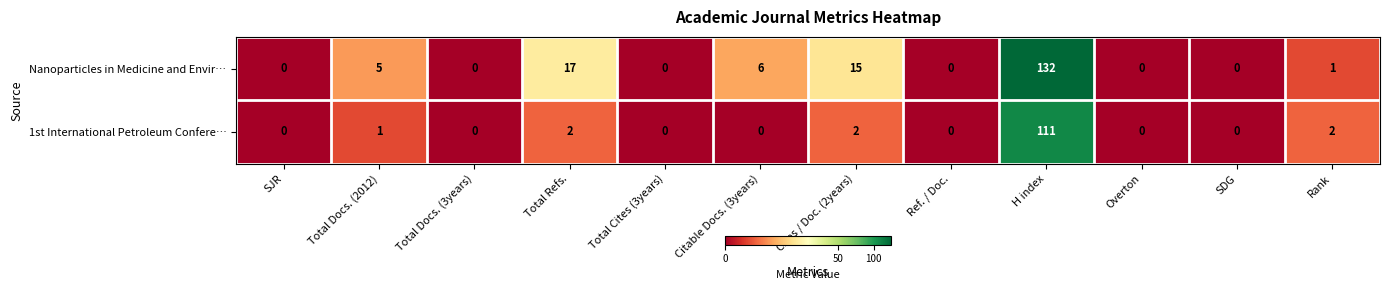

Which series has the largest total across all categories?

Nanoparticles in Medicine and Envir…